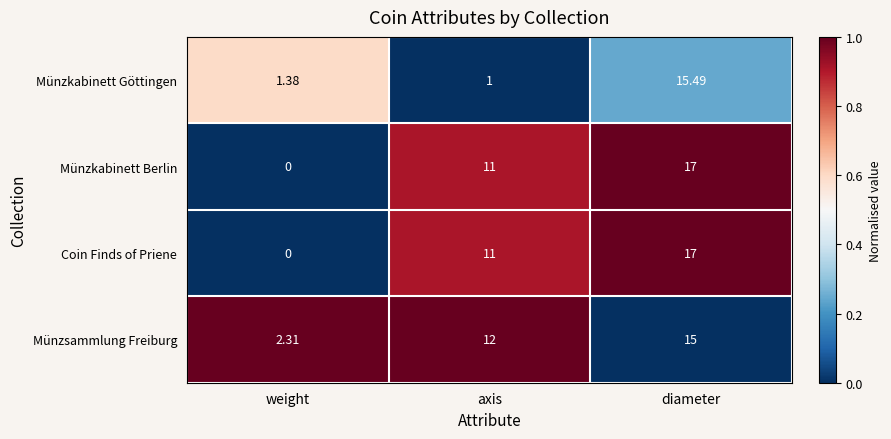

Which series changed the most between axis and diameter?

Münzkabinett Göttingen